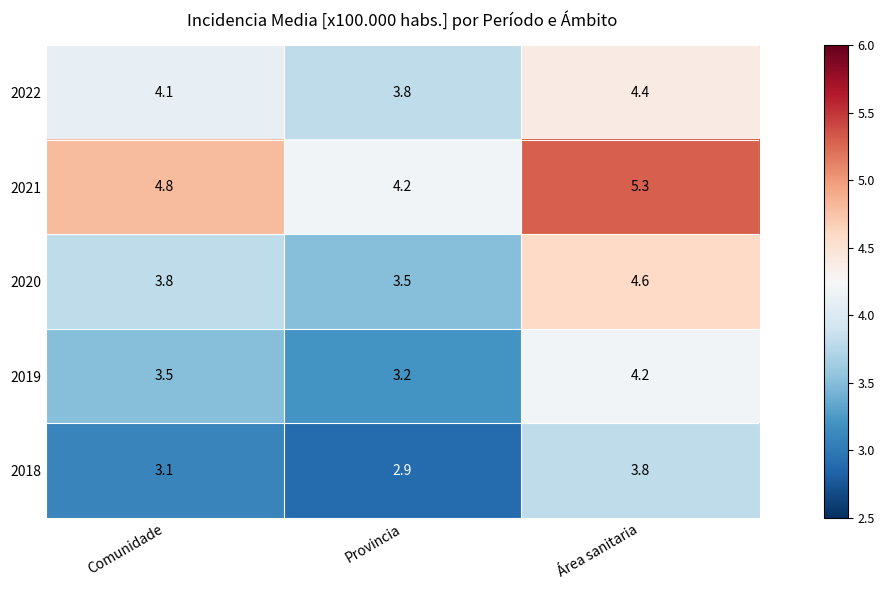

What is the smallest value displayed?

2.9